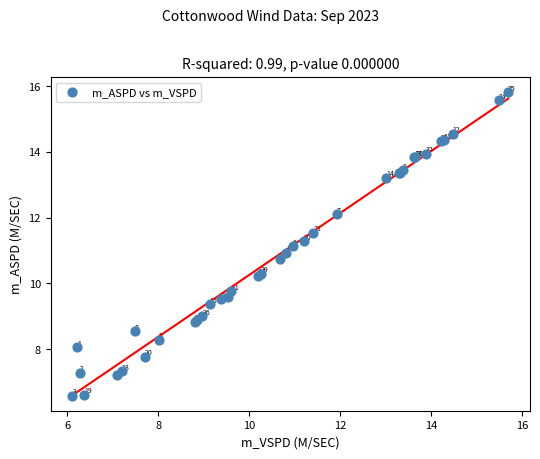

What Y value in the scatter plot is closest to 11?

10.9